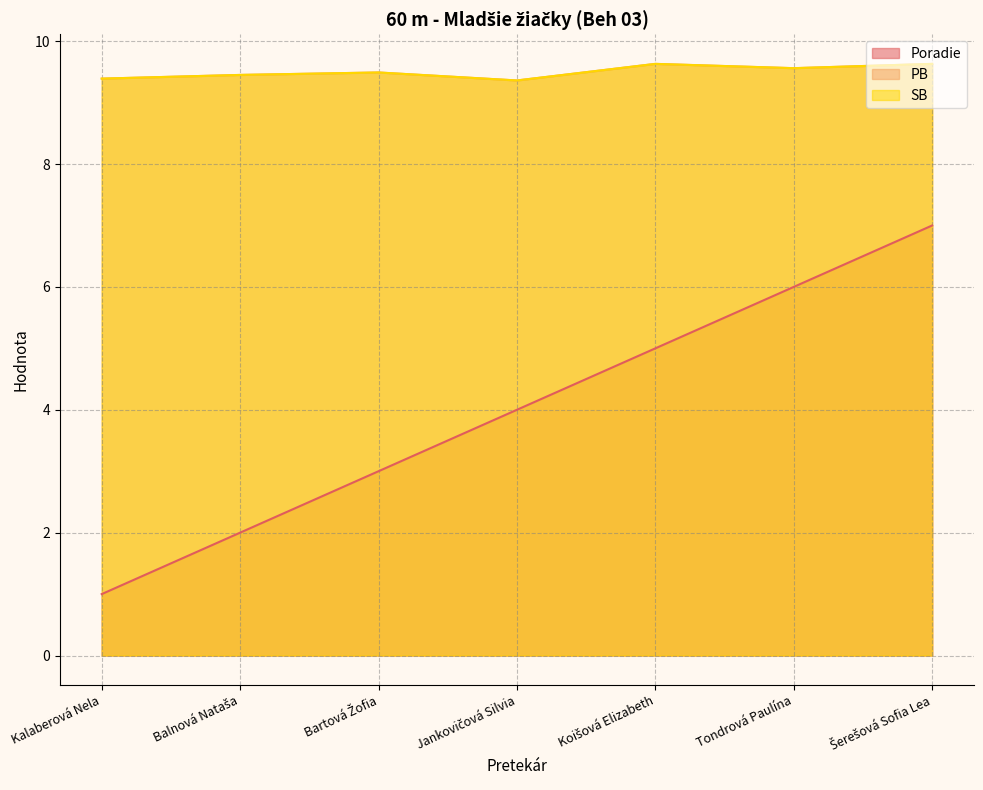

What is the difference between the second highest and second lowest values in the Poradie series?

4.0